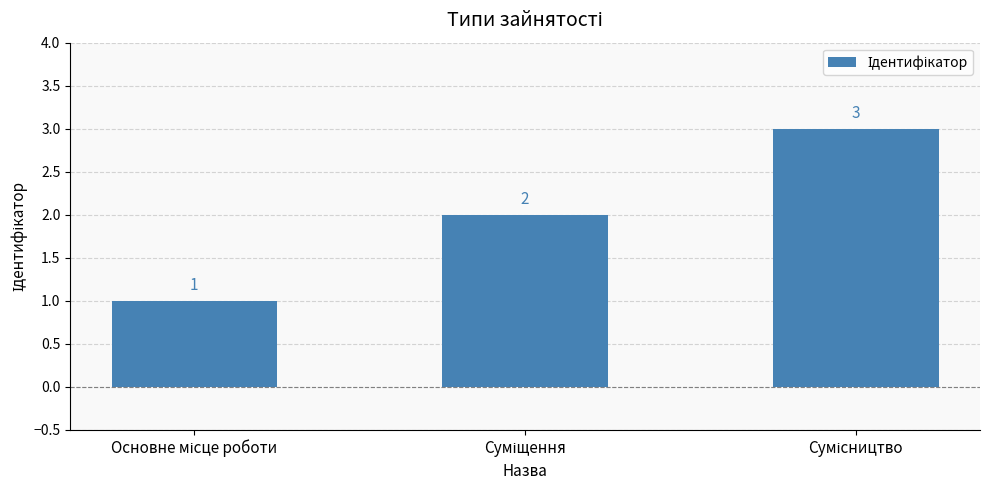

How many data points are less than 2?

1